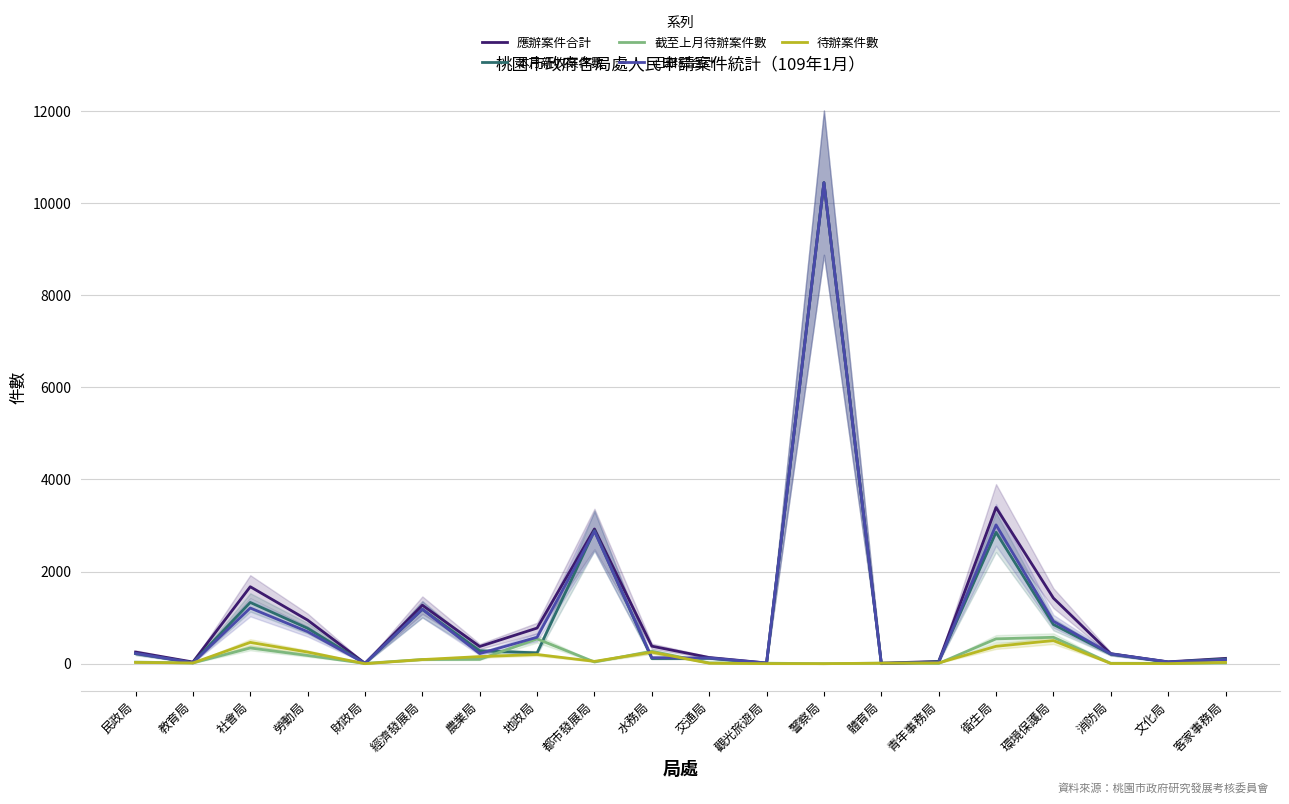

True or false: 應辦案件合計 and 截至上月待辦案件數 intersect in this chart.

False